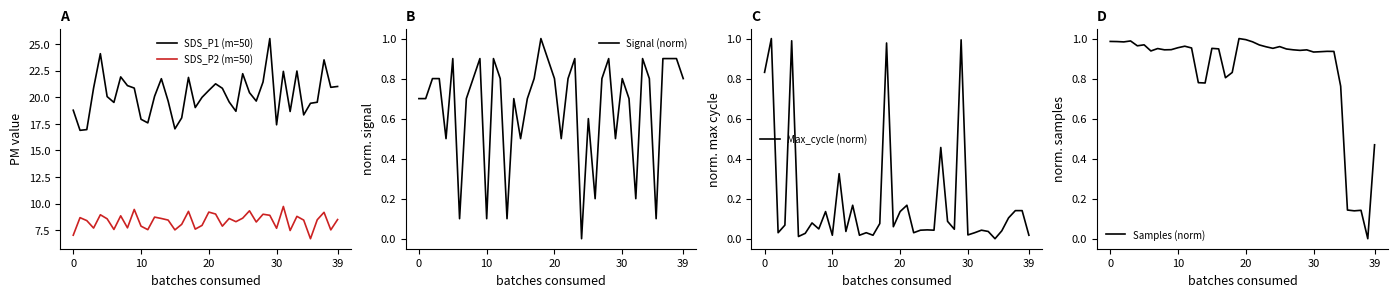

What is the difference between the maximum and minimum values in the SDS_P1 (m=50) series?

8.6